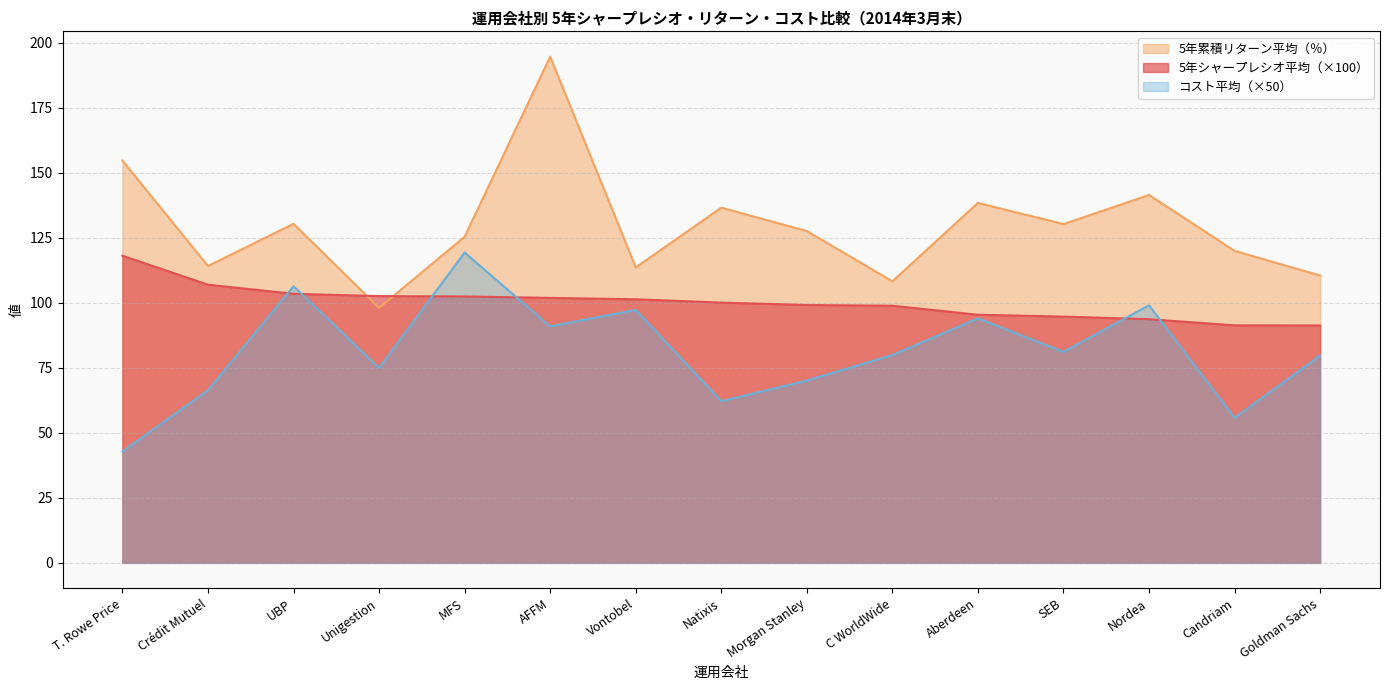

What is the value of the 5年累積リターン平均（％） point at the 8th from the left?

136.6